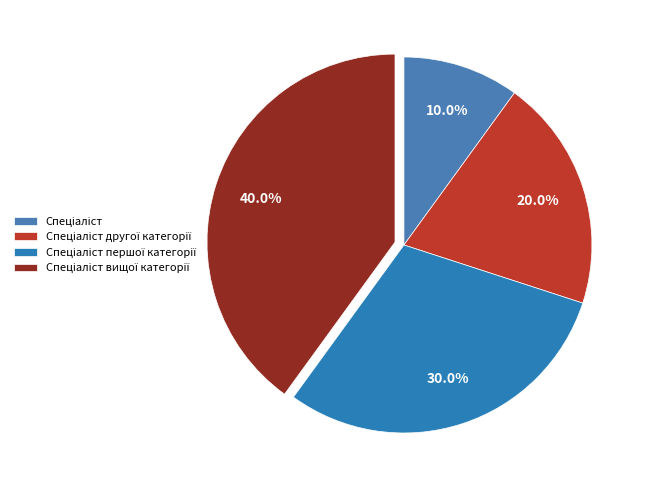

What percentage do Спеціаліст and Спеціаліст вищої категорії together represent?

50.0%